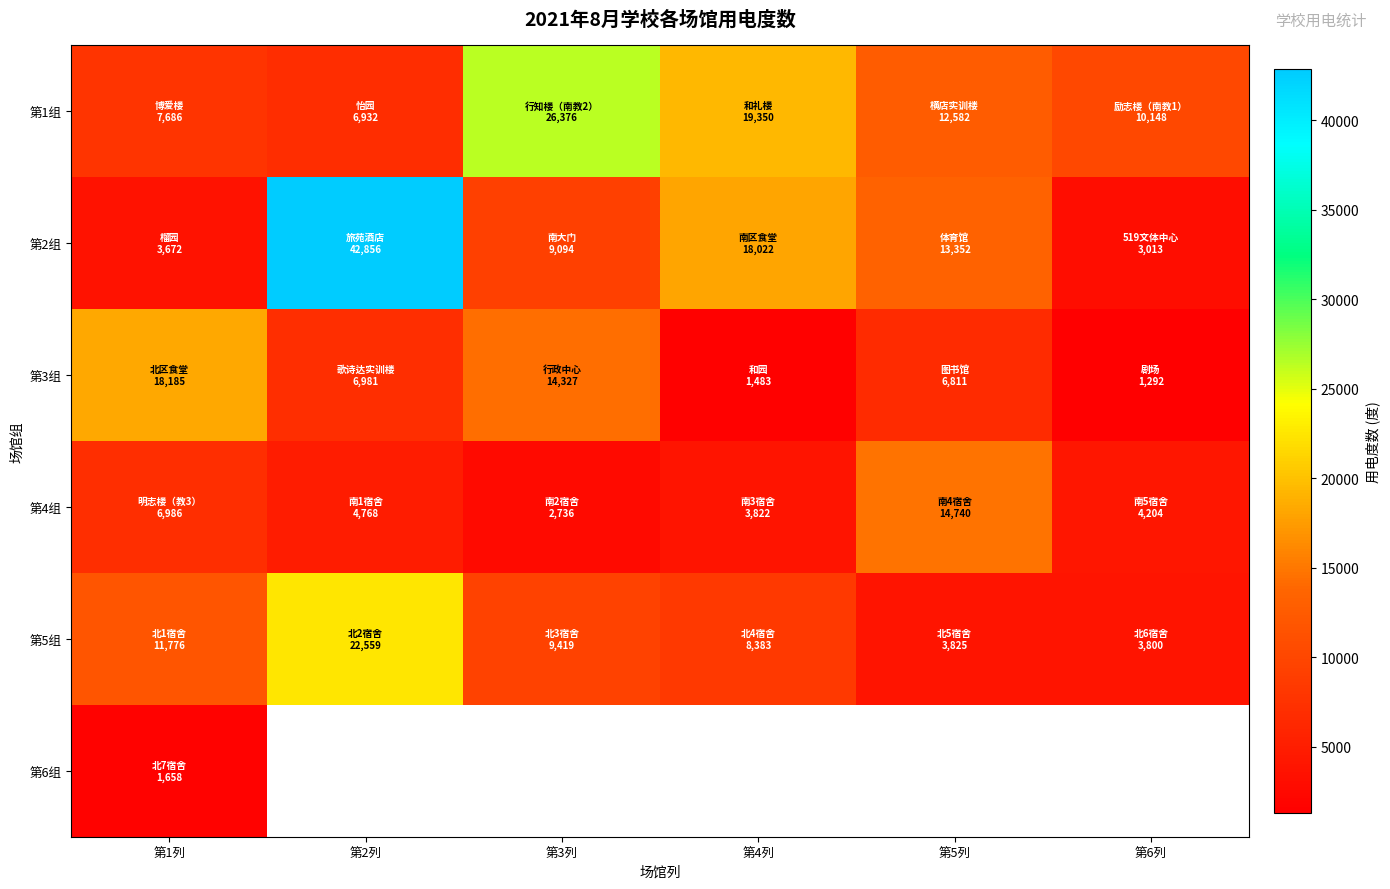

Which category has the lowest value in the 第2组 series?

第6列